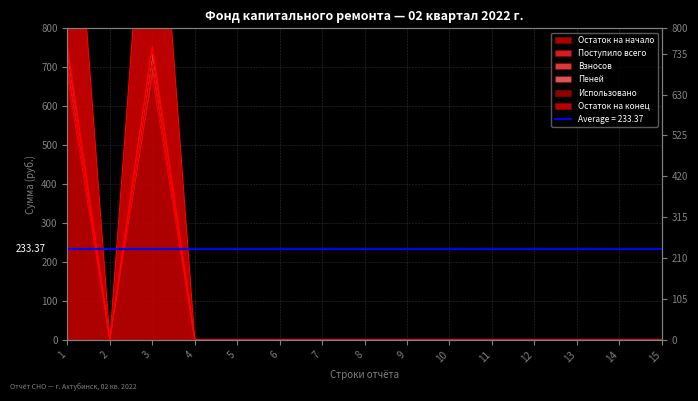

True or false: Поступило всего and Взносов cross at least once.

False